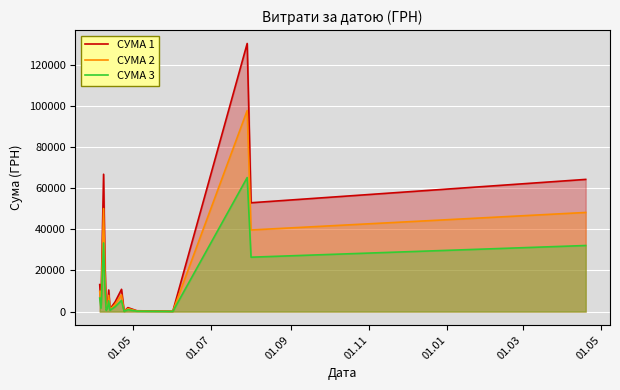

What is the minimum value for СУМА 1?

176.0